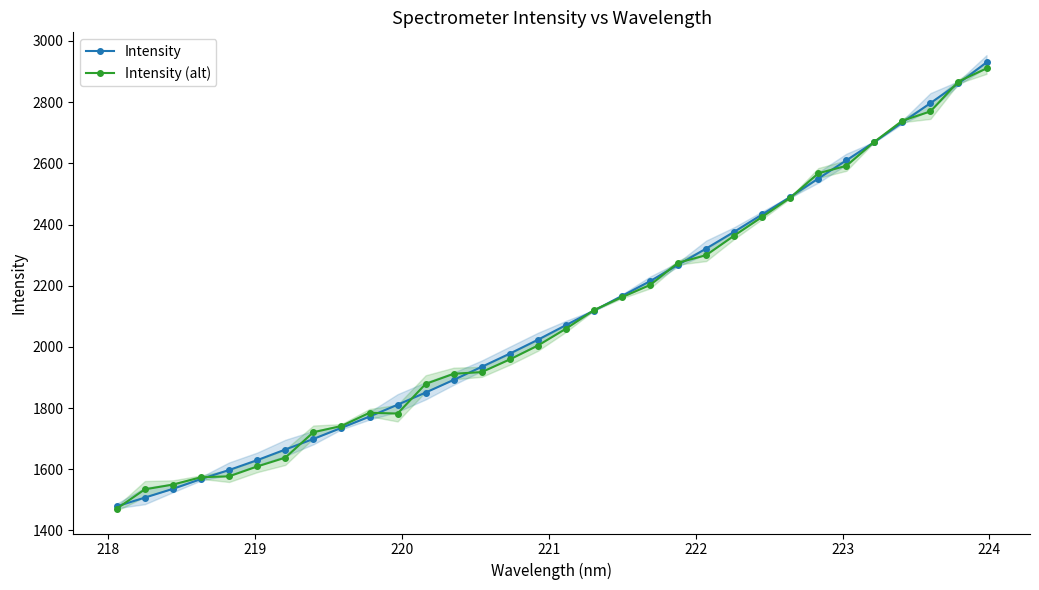

True or false: Intensity (alt) and Intensity intersect in this chart.

True